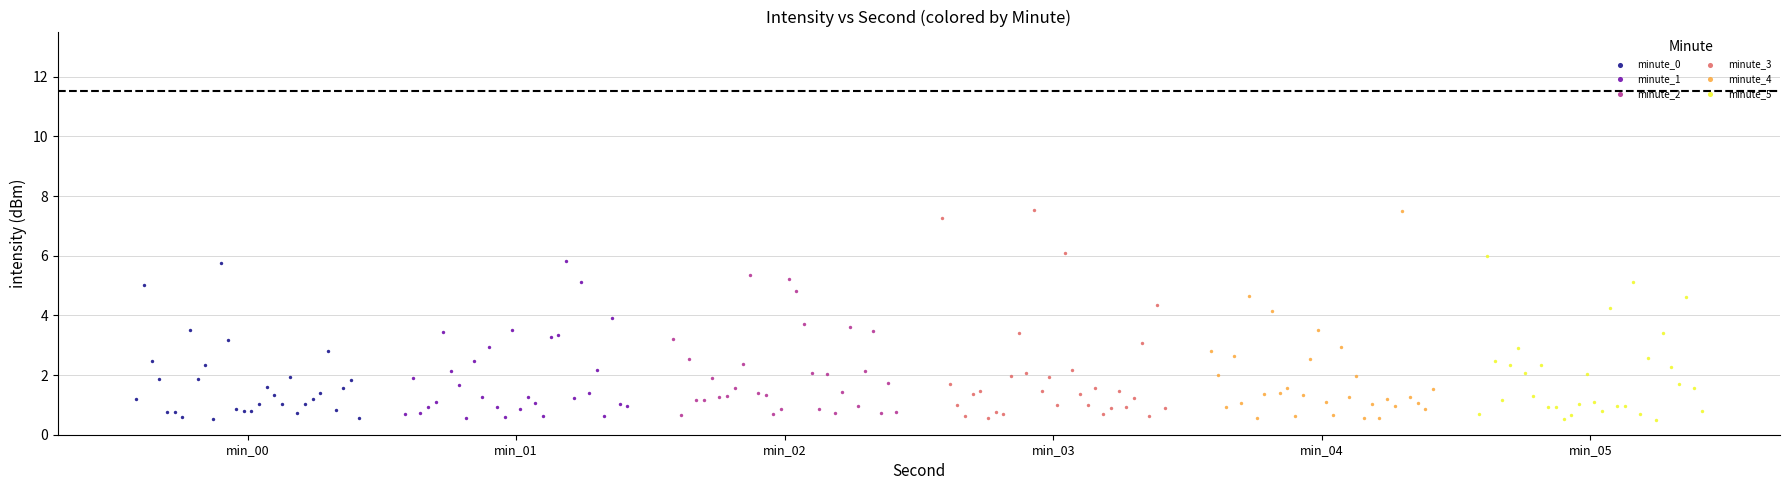

What are all the series names shown in the legend?

minute_0, minute_1, minute_2, minute_3, minute_4, minute_5